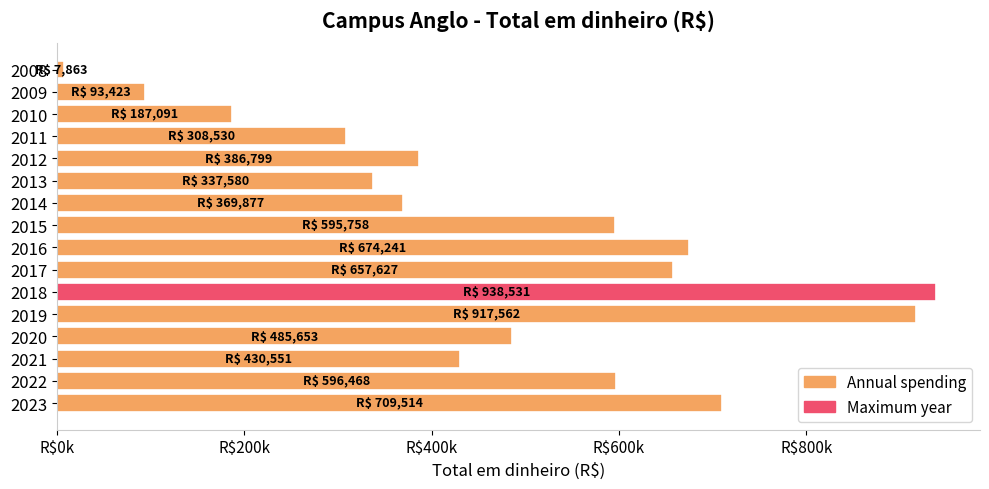

What is the difference between the maximum and second lowest values?

845108.6